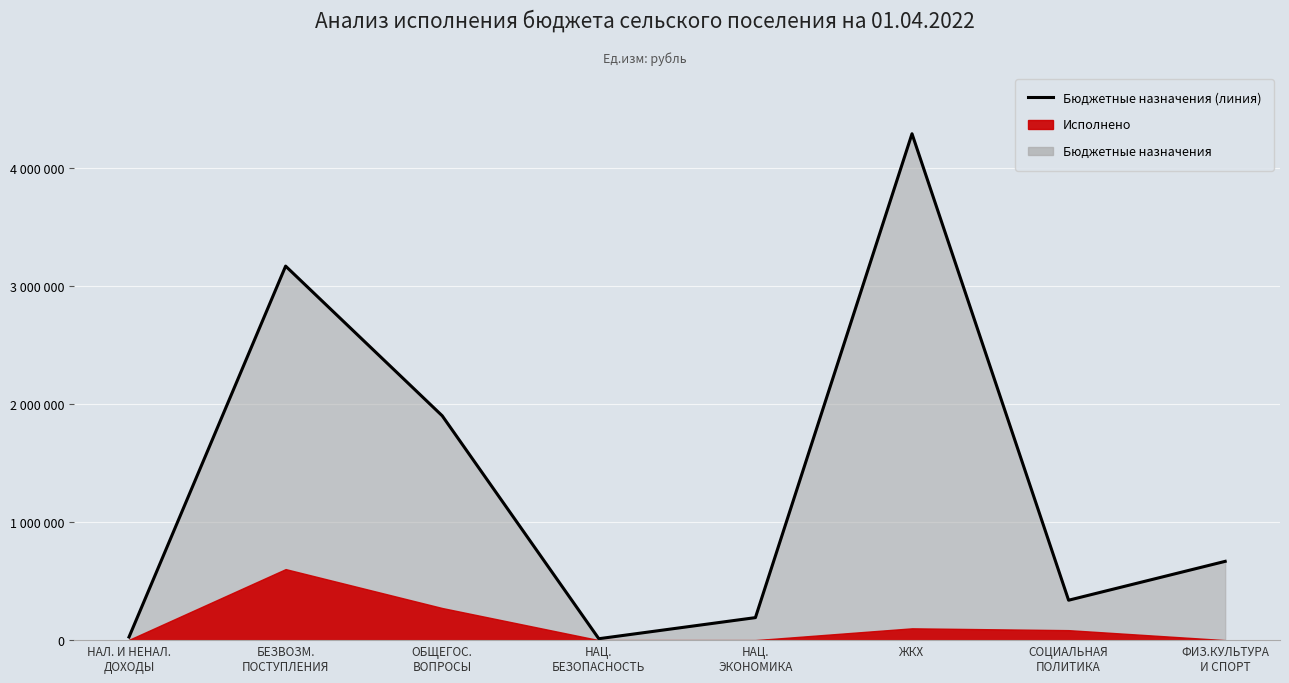

Which category has the lowest value across all series?

НАЦ.
БЕЗОПАСНОСТЬ